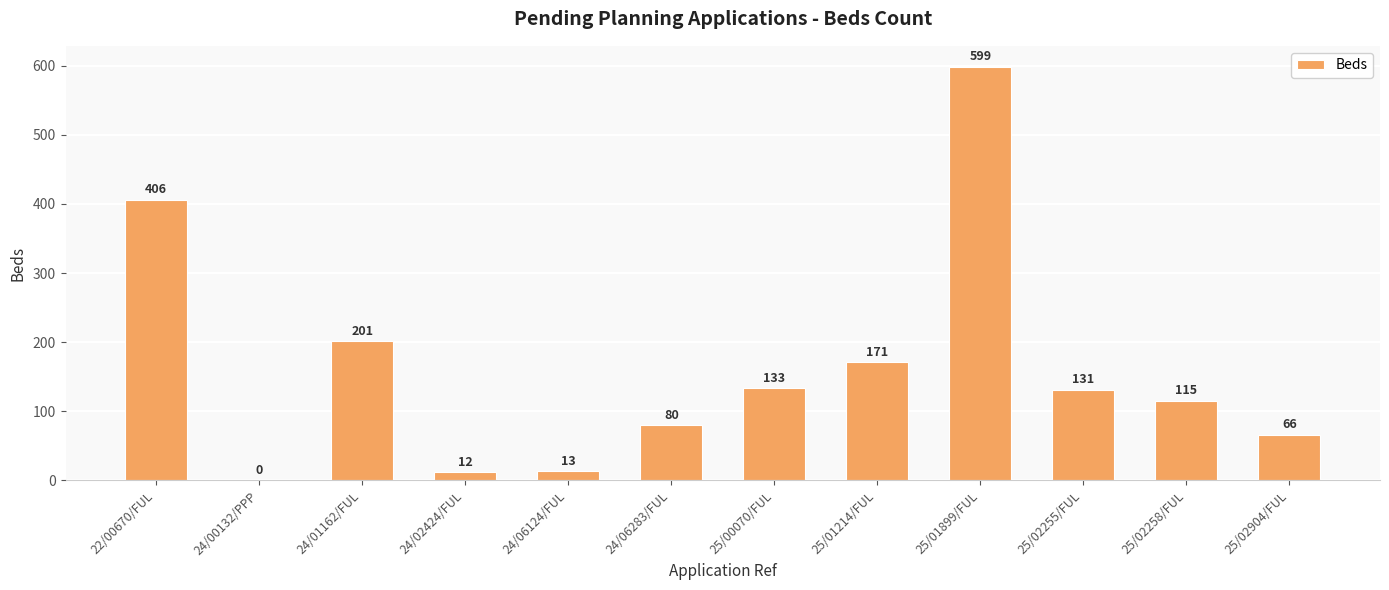

What is the change in value from 25/00070/FUL to 25/02258/FUL?

-18